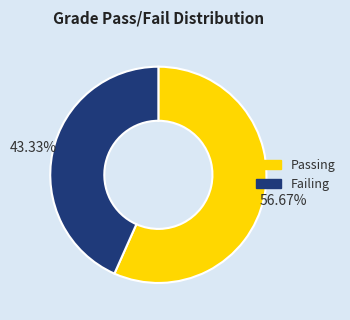

Is there any slice that represents more than half of the pie?

Yes